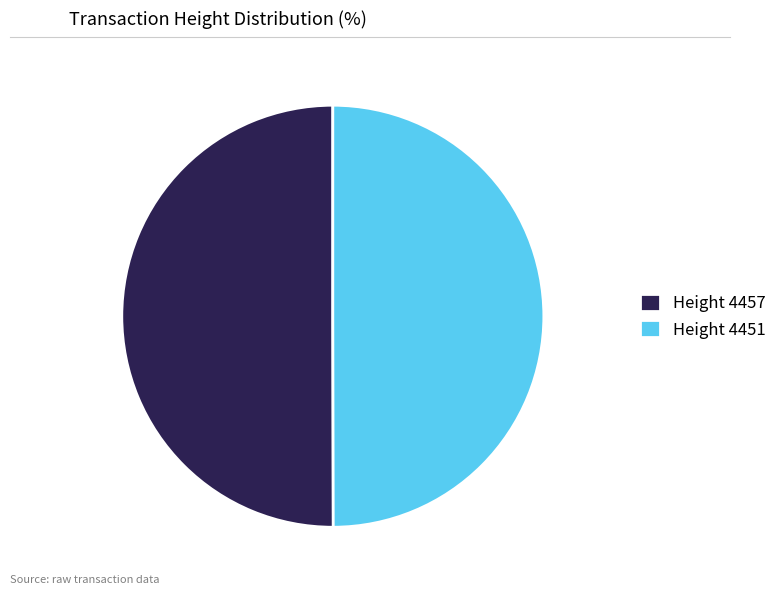

Do Height 4457 and Height 4451 together represent more than half of the pie?

Yes